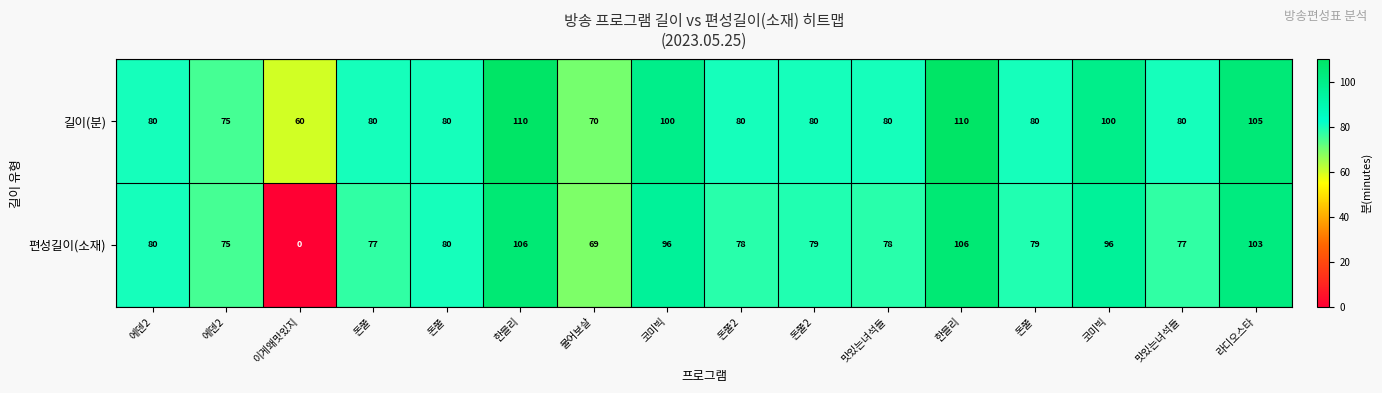

Count the number of data series in this chart.

2